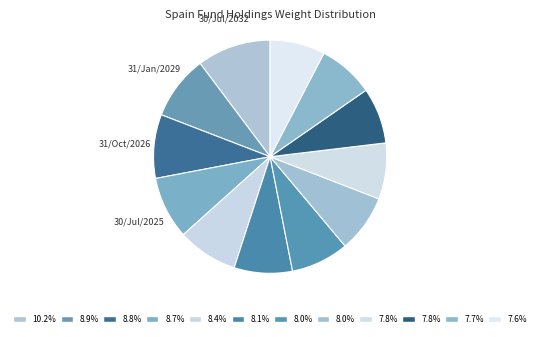

Does any single category account for the majority?

No